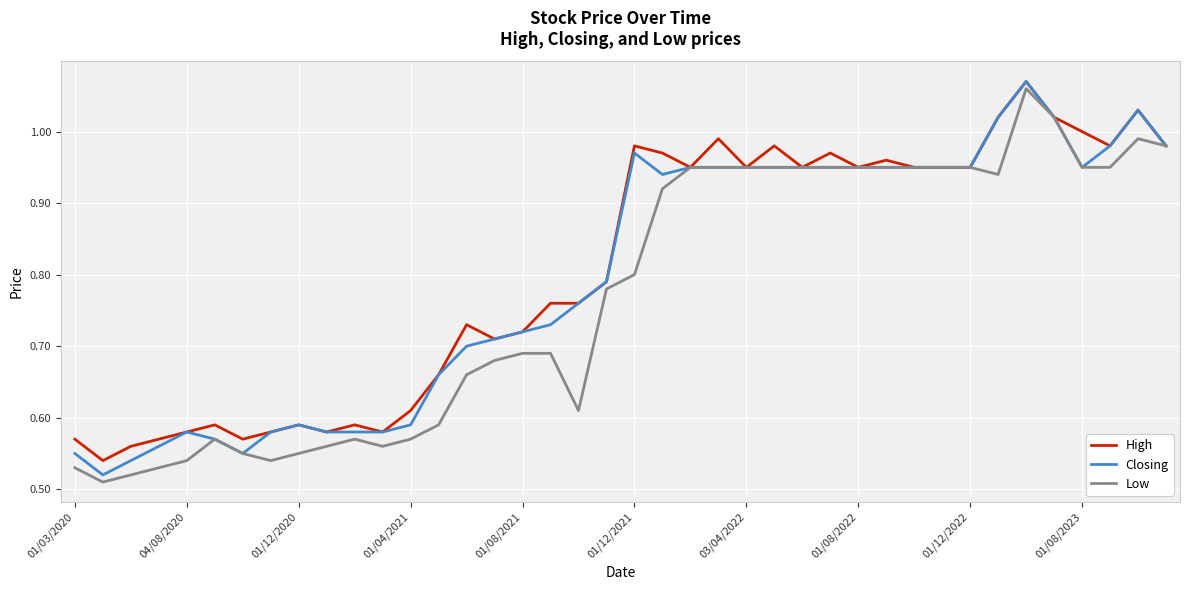

Reading right to left, extract all data points from this chart.

High: 1.0	1.0	1.0	1.0	1.0	1.1	1.0	0.9	0.9	0.9	1.0	0.9	1.0	0.9	1.0	0.9	1.0	0.9	1.0	1.0	0.8	0.8	0.8	0.7	0.7	0.7	0.7	0.6	0.6	0.6	0.6	0.6	0.6	0.6	0.6	0.6	0.6	0.6	0.5	0.6
Closing: 1.0	1.0	1.0	0.9	1.0	1.1	1.0	0.9	0.9	0.9	0.9	0.9	0.9	0.9	0.9	0.9	0.9	0.9	0.9	1.0	0.8	0.8	0.7	0.7	0.7	0.7	0.7	0.6	0.6	0.6	0.6	0.6	0.6	0.6	0.6	0.6	0.6	0.5	0.5	0.6
Low: 1.0	1.0	0.9	0.9	1.0	1.1	0.9	0.9	0.9	0.9	0.9	0.9	0.9	0.9	0.9	0.9	0.9	0.9	0.9	0.8	0.8	0.6	0.7	0.7	0.7	0.7	0.6	0.6	0.6	0.6	0.6	0.6	0.5	0.6	0.6	0.5	0.5	0.5	0.5	0.5